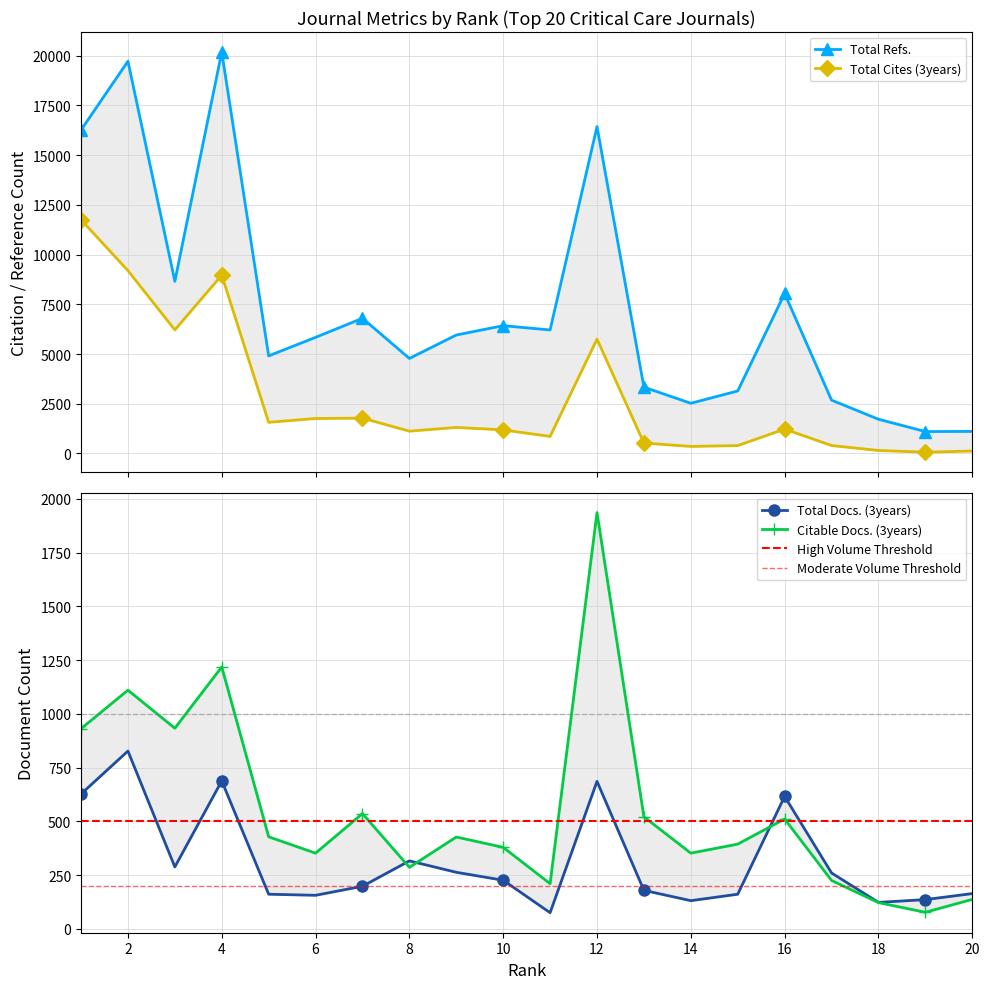

Does the chart have visible grid lines?

Yes